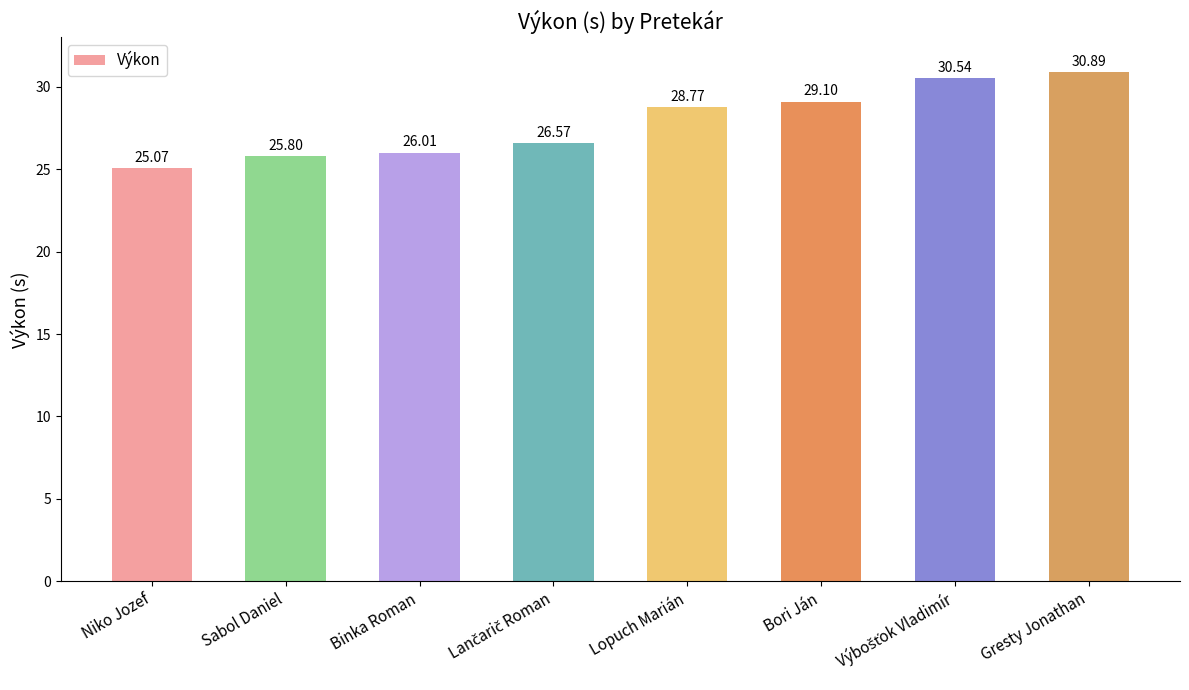

At which label does the data first exceed 28?

Lopuch Marián